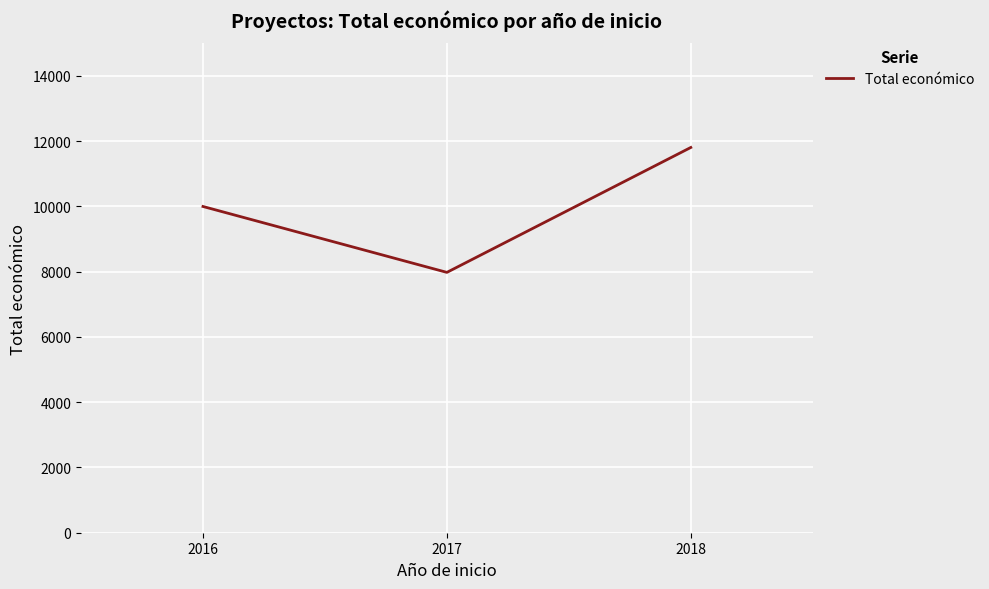

What is the change in value from 2016 to 2017?

-2020